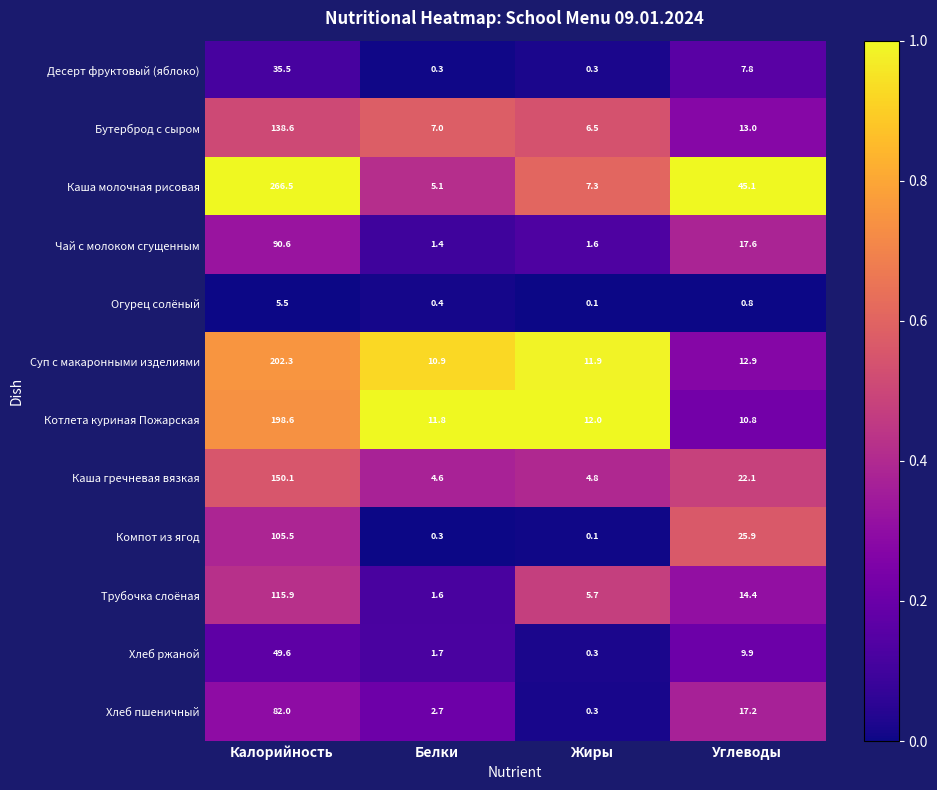

What is the difference between the maximum and minimum values in the Суп с макаронными изделиями series?

191.4